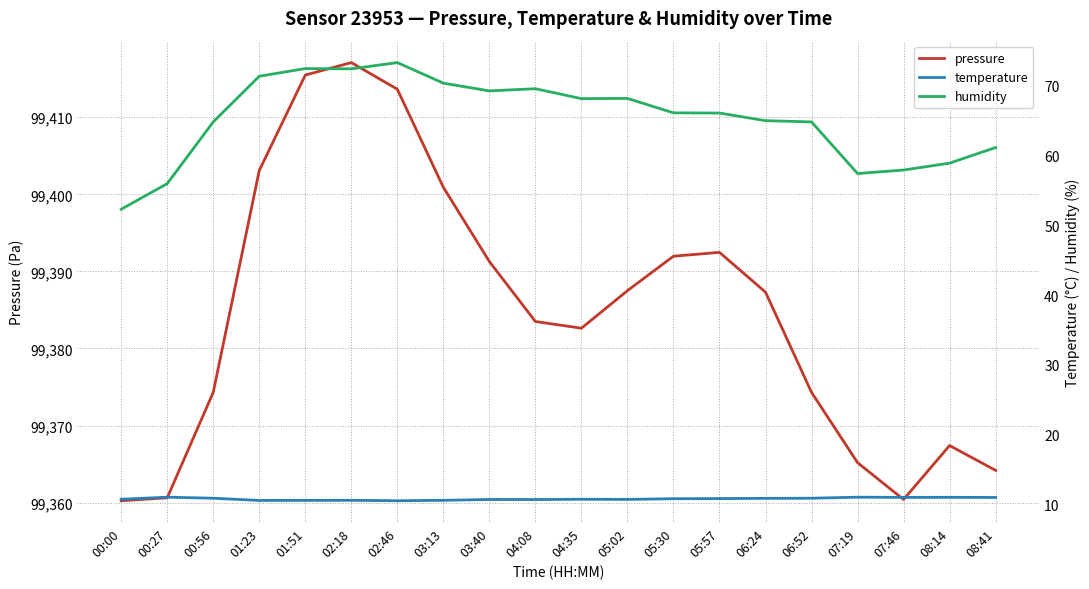

At which label is temperature closest to 10?

02:46